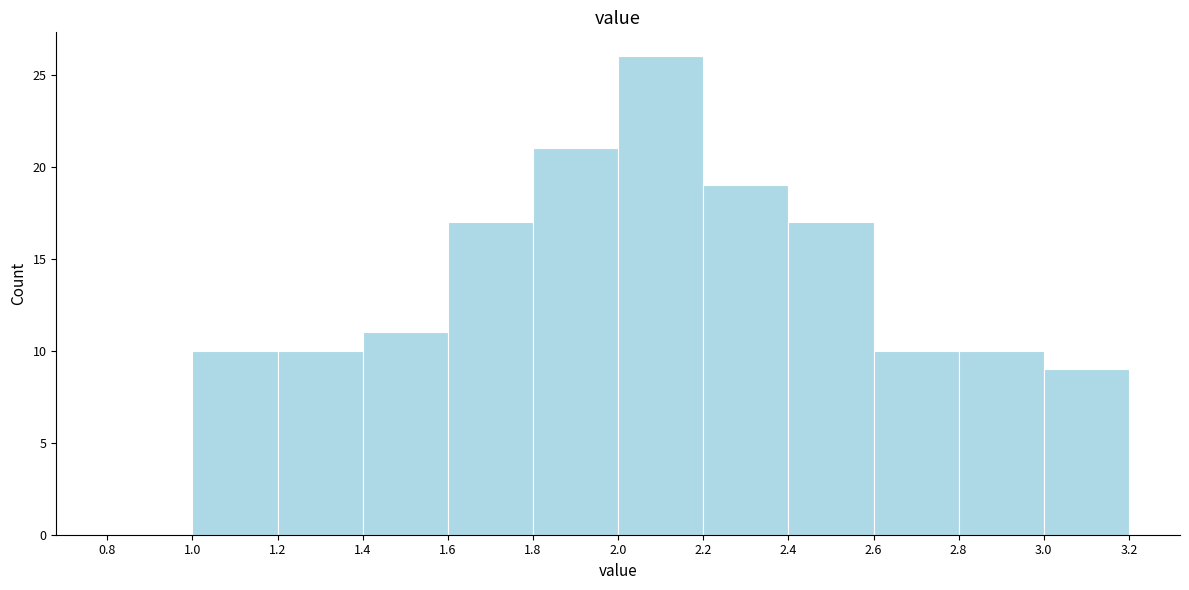

How tall is the bar that spans 2.2 to 2.4 on the x-axis? The values are not printed on the chart, so give them approximately, as read against the axis.

19